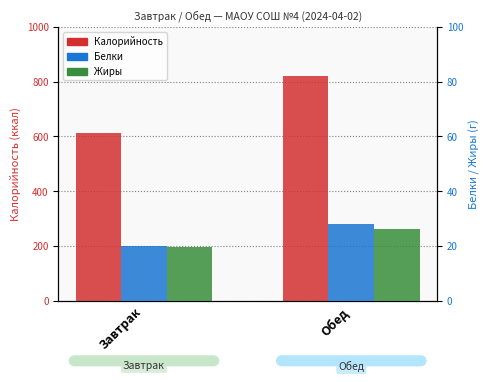

What is the spread (max minus min) of values at Завтрак?

594.1